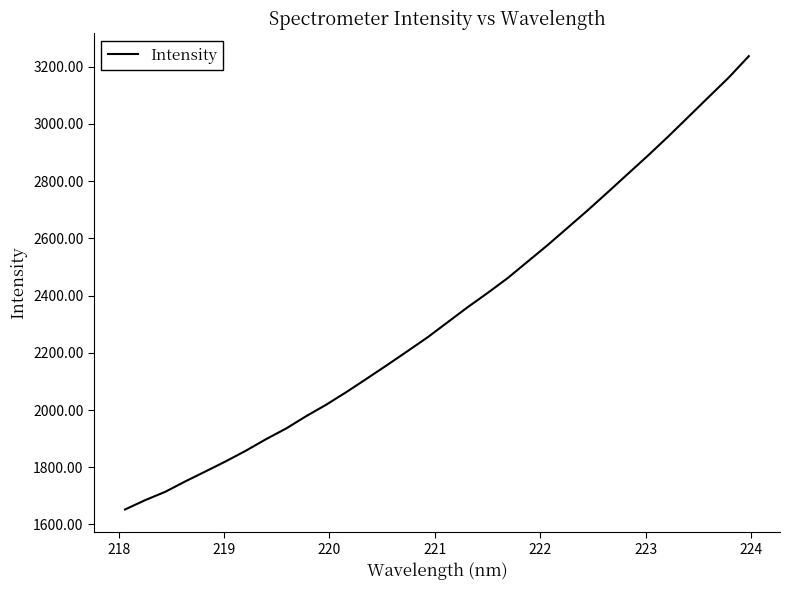

What is the difference between the maximum and minimum values?

1584.8